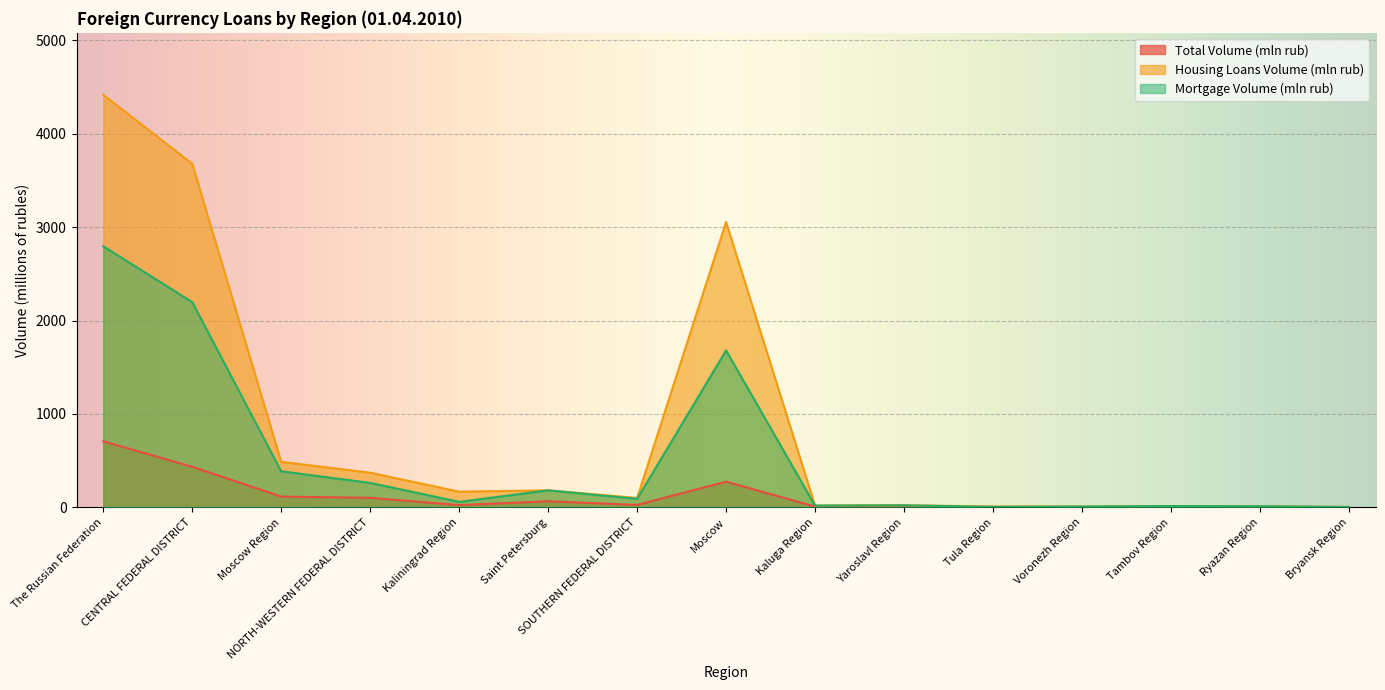

What is the sum of all Housing Loans Volume (mln rub) values?

12549